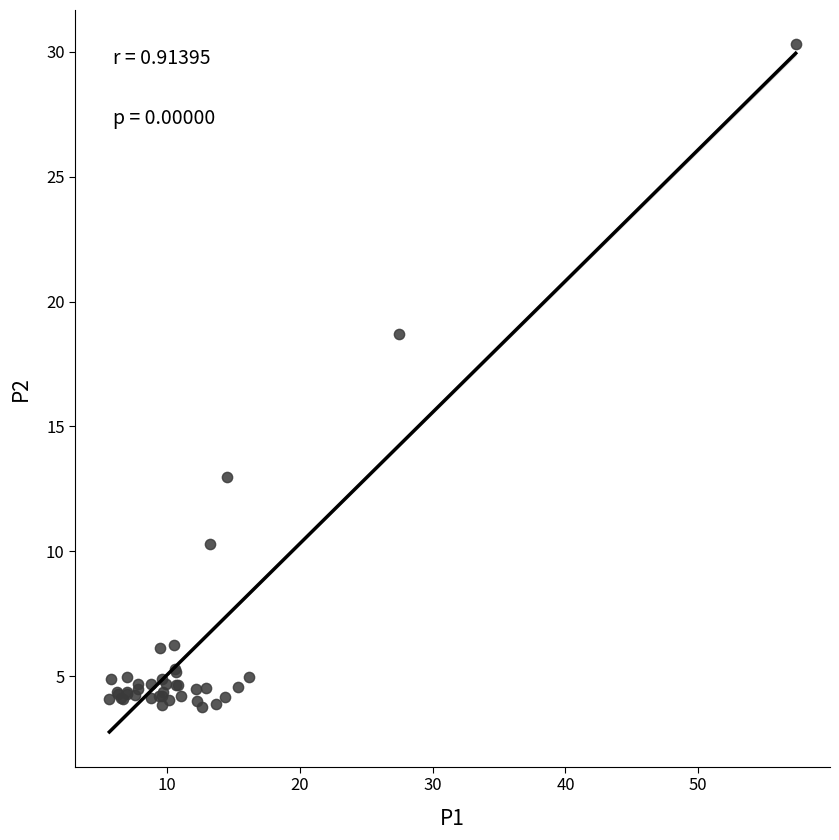

What Y value in the scatter plot is closest to 17?

18.7